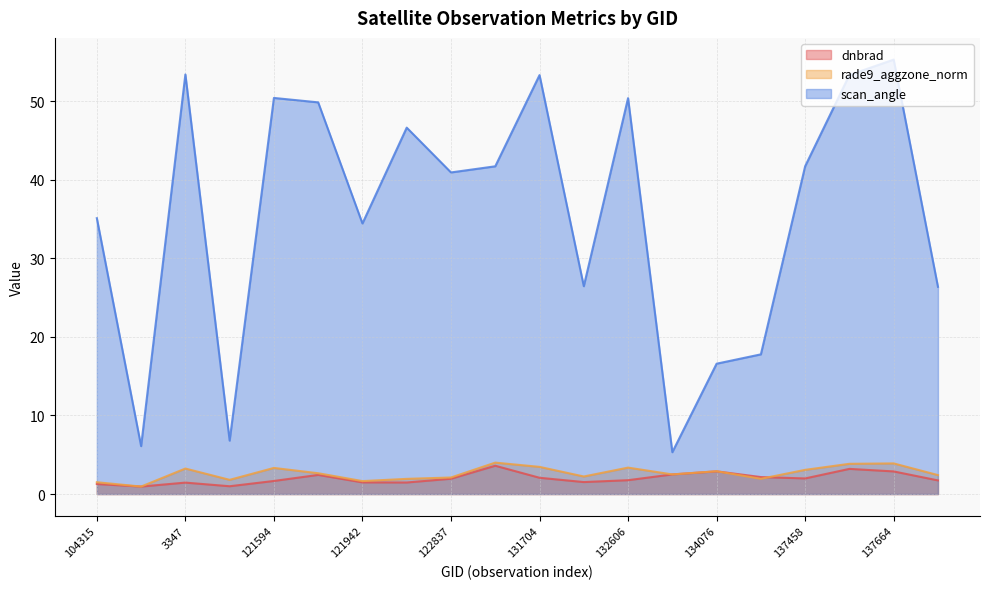

How many interior local valleys does the scan_angle series have?

6